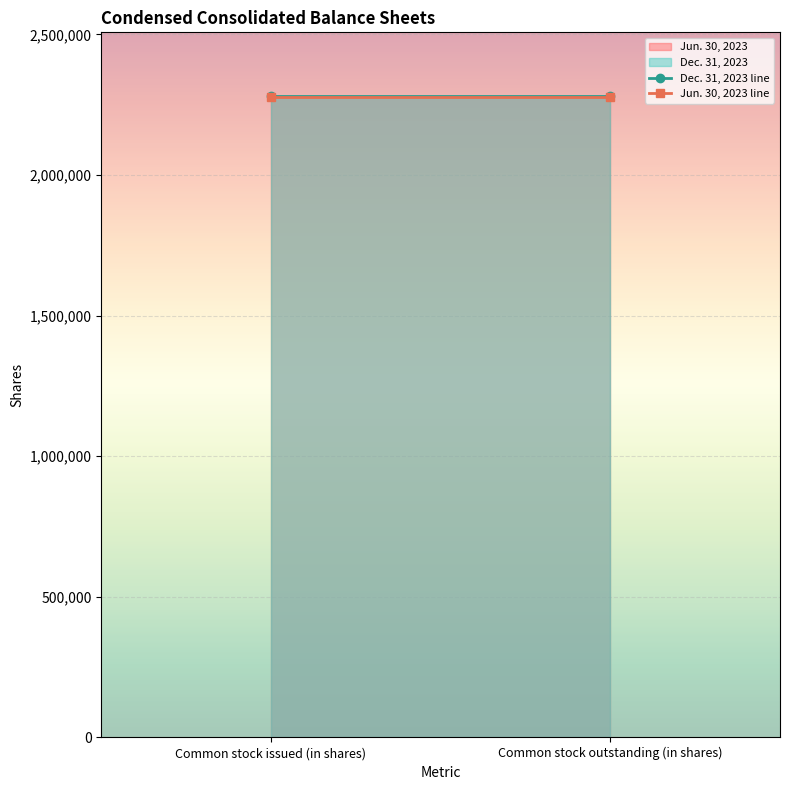

What is the total value across all series at Common stock outstanding (in shares)?

4557278